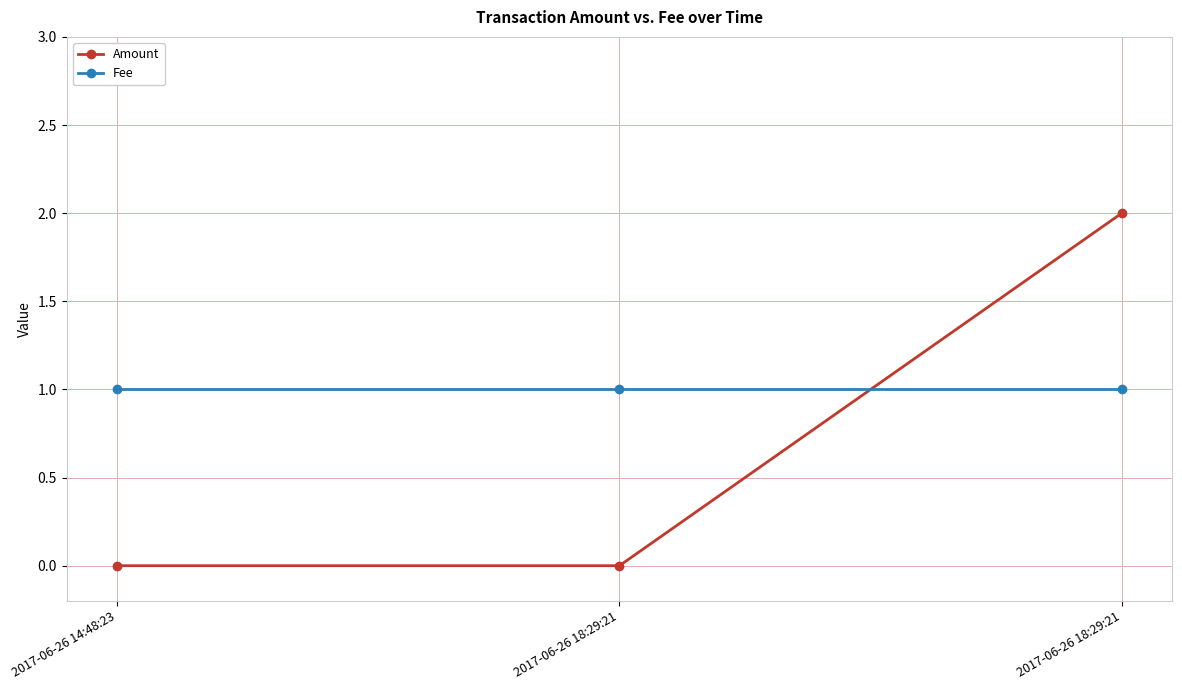

The Fee series shows 1 at 2017-06-26 14:48:23. True or false?

True